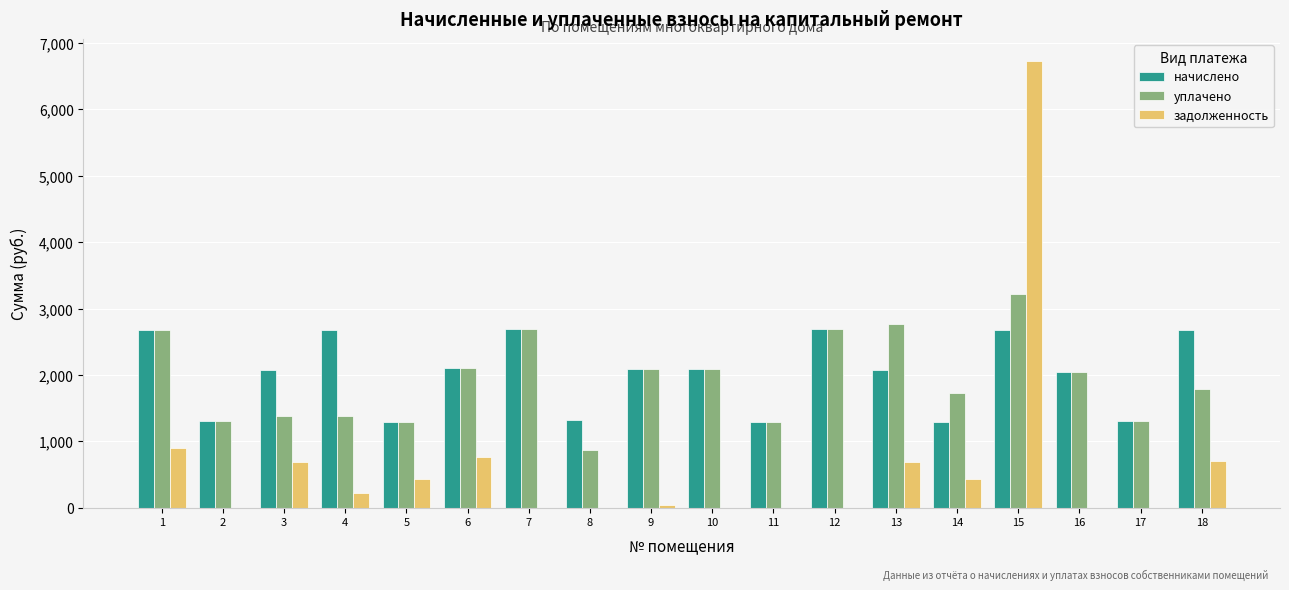

Which series changed the most between 4 and 8?

начислено